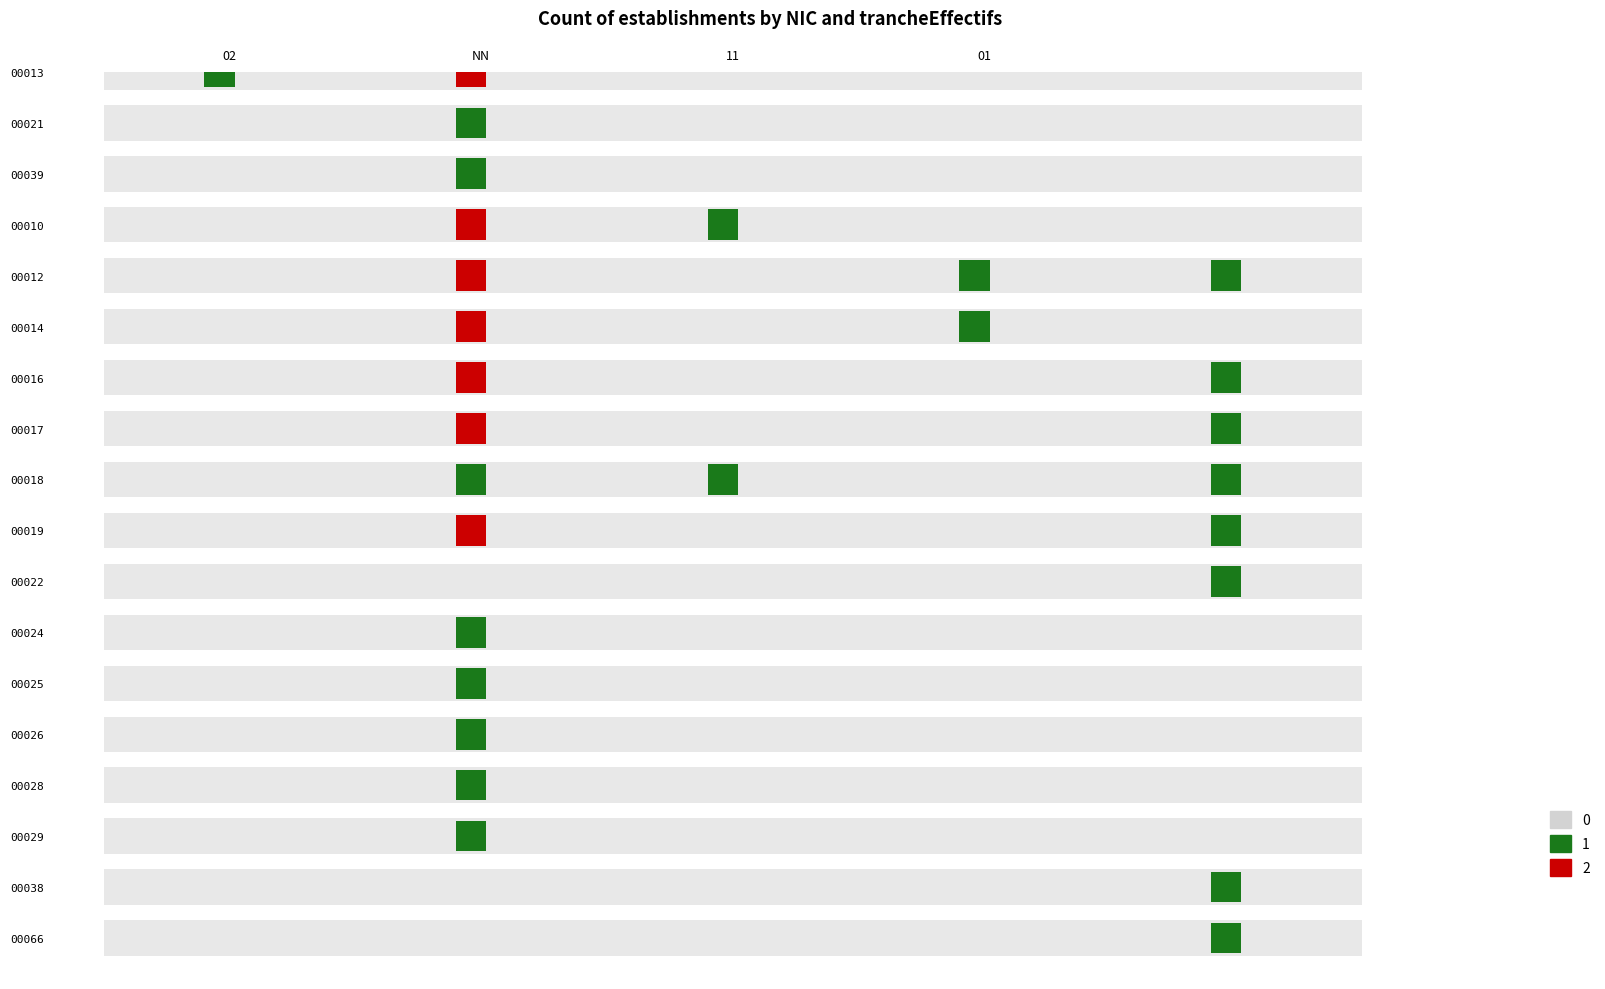

How many positive values does the 00039 series have?

1